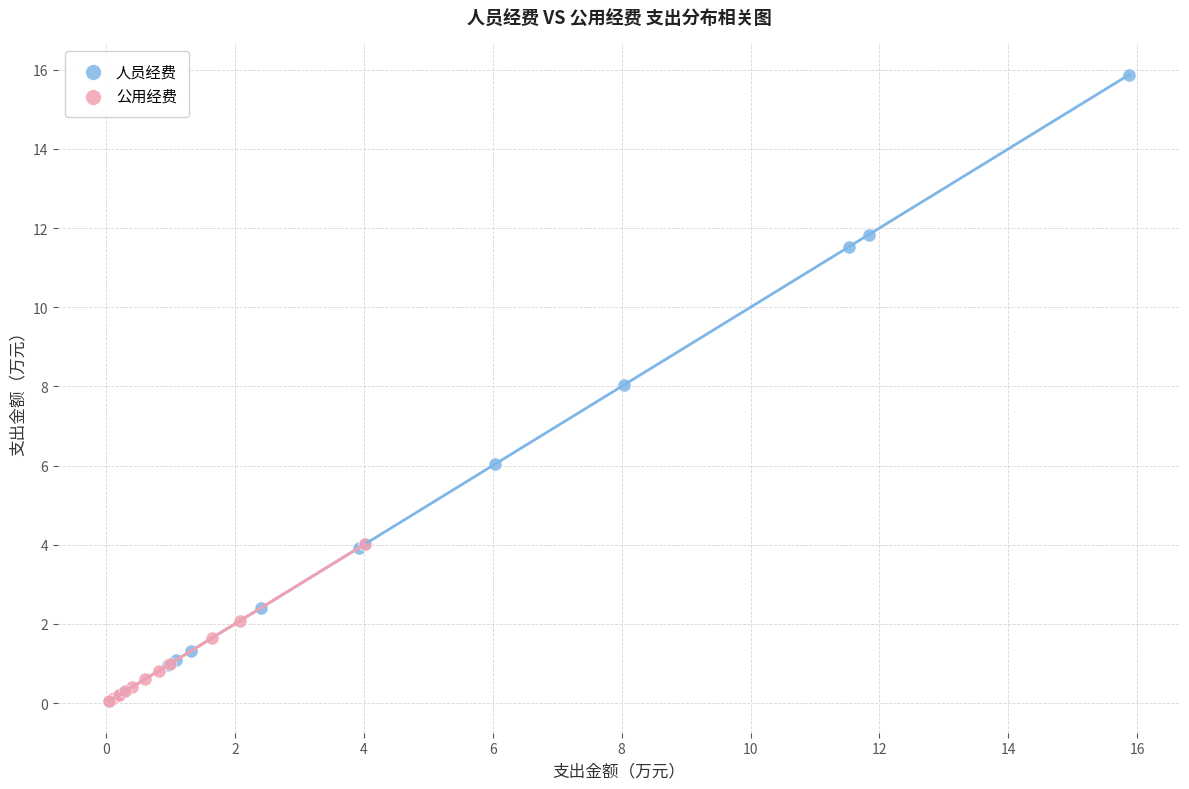

Which series reaches the maximum Y coordinate?

人员经费